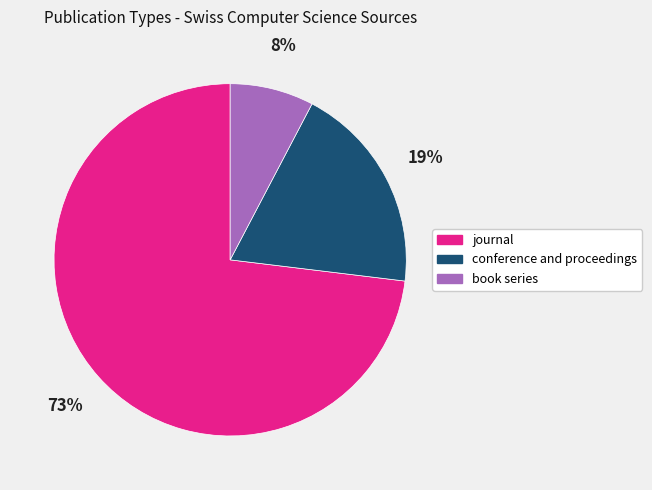

Rank the categories by value from highest to lowest.

journal, conference and proceedings, book series